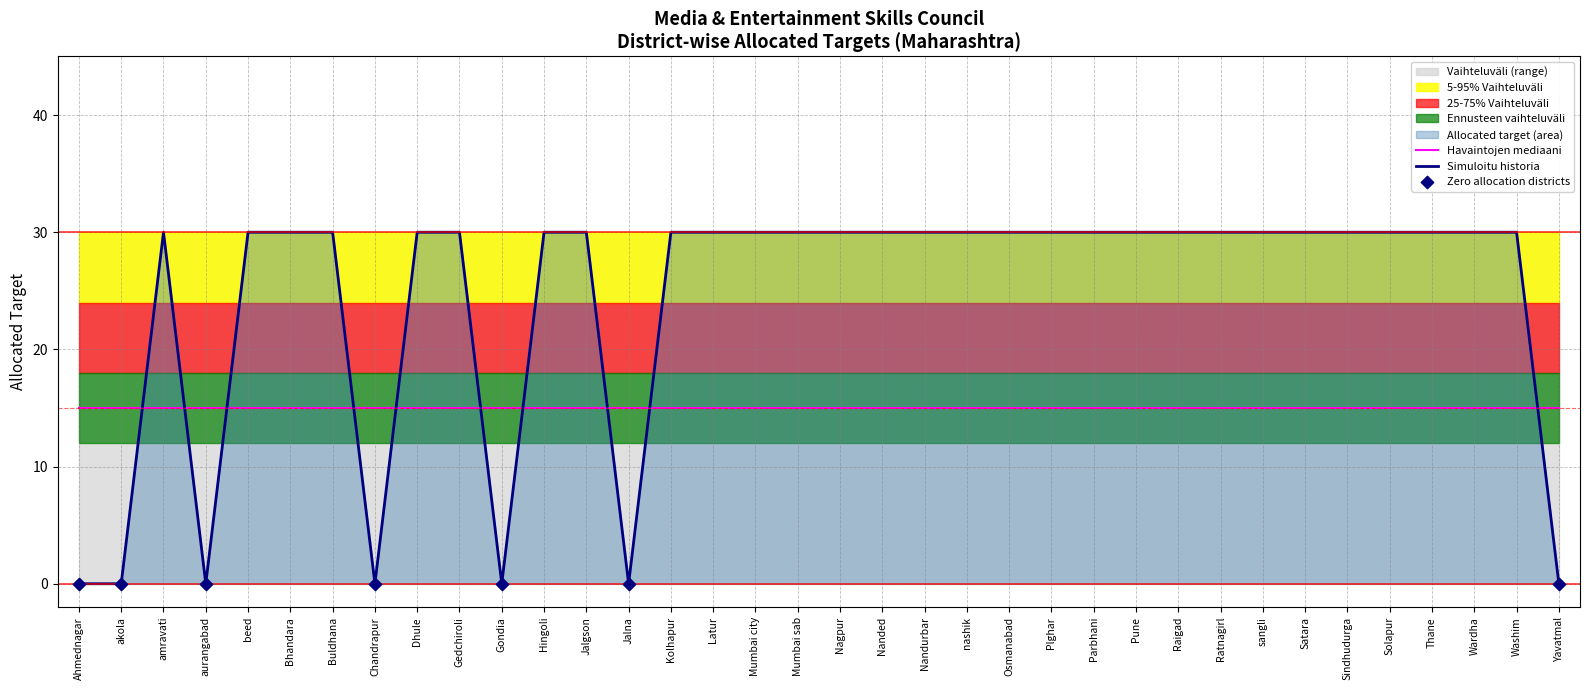

Between Nagpur and Yavatmal, which is larger?

Nagpur